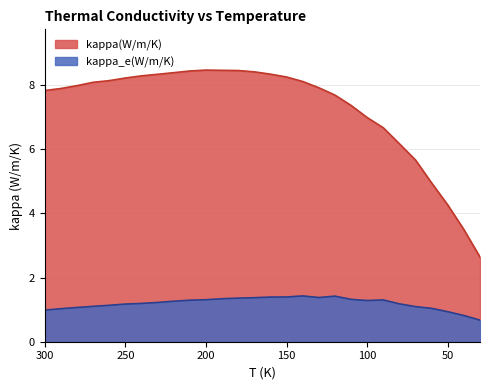

Between 280 and 150, which is larger?

150